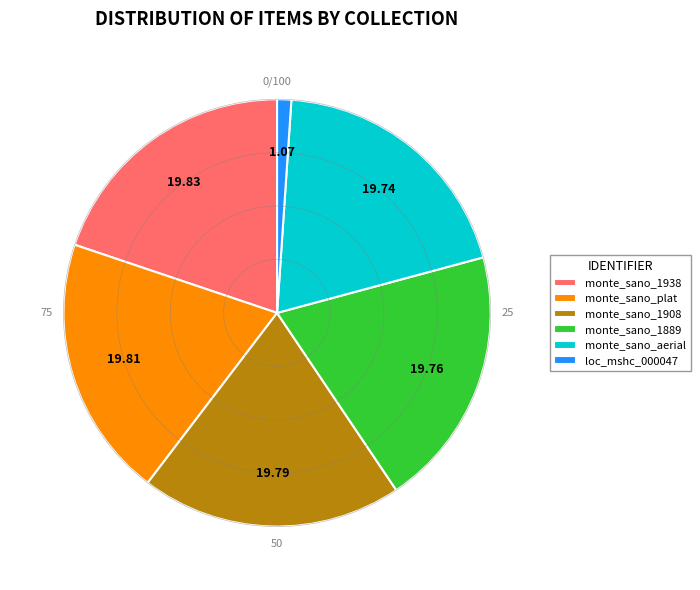

Combined, do monte_sano_1889 and monte_sano_1908 account for over 50%?

No